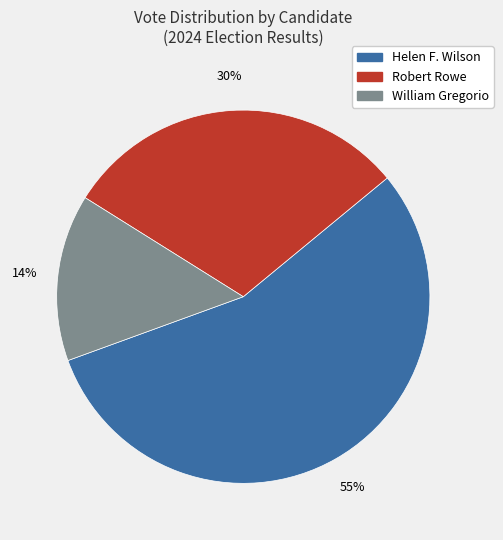

Is the sum of Robert Rowe and William Gregorio greater than half?

No